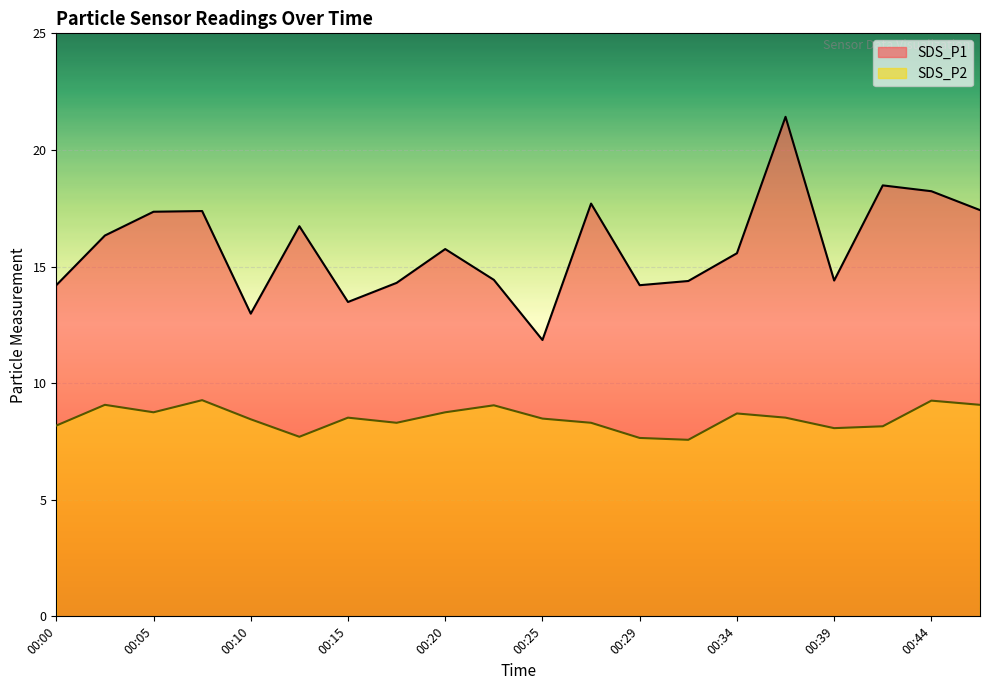

In SDS_P2, how many points are higher than both neighbors (excluding endpoints)?

6